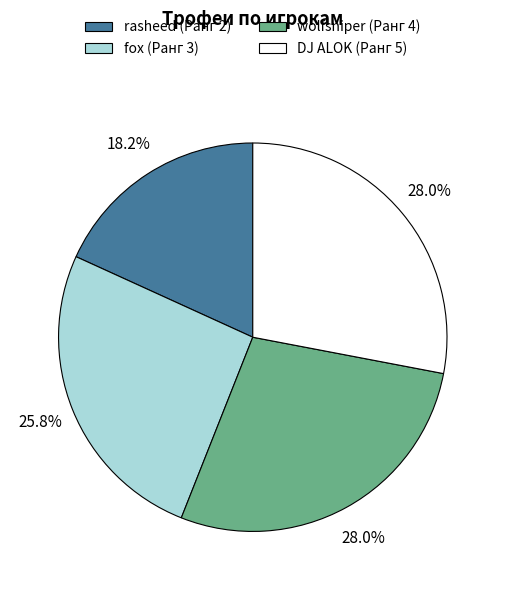

Approximately how many times larger is the value at wolfsniper (Ранг 4) compared to rasheed (Ранг 2)?

1.5